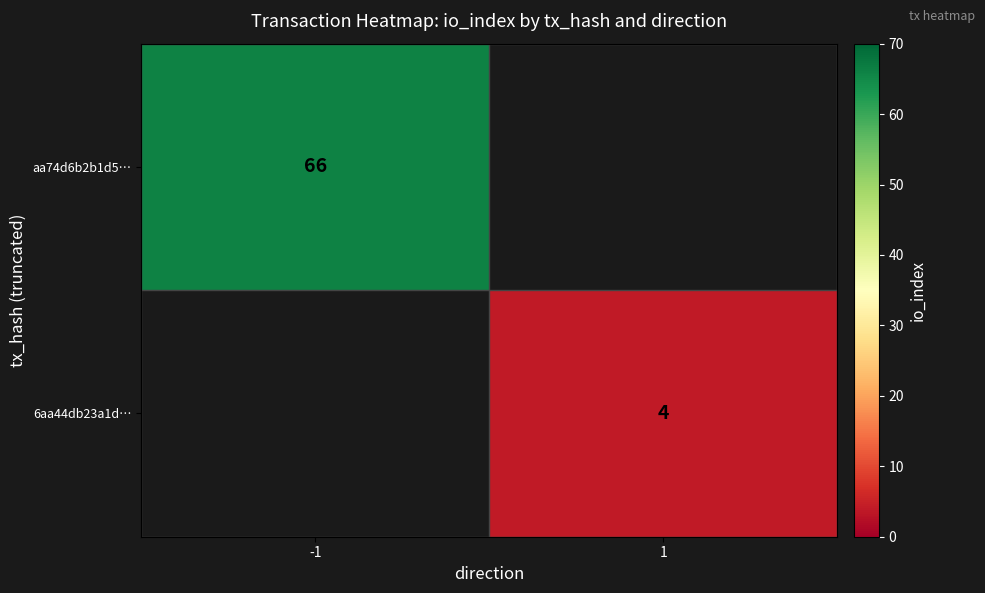

True or false: 6aa44db23a1d… has a value of 6 at 1.

False